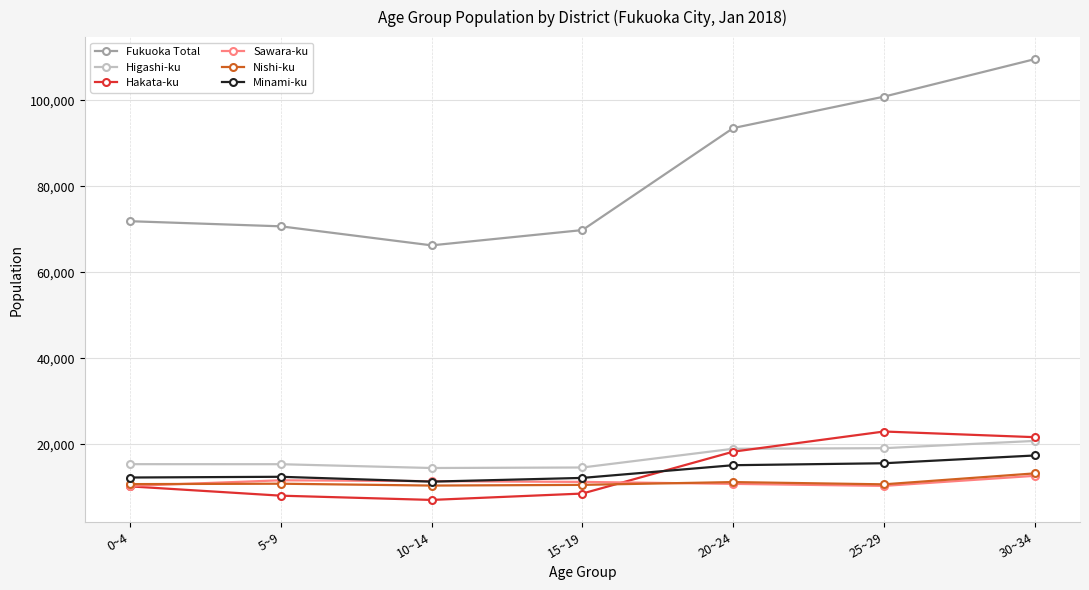

What is the label of the 5th point from the left?

20~24